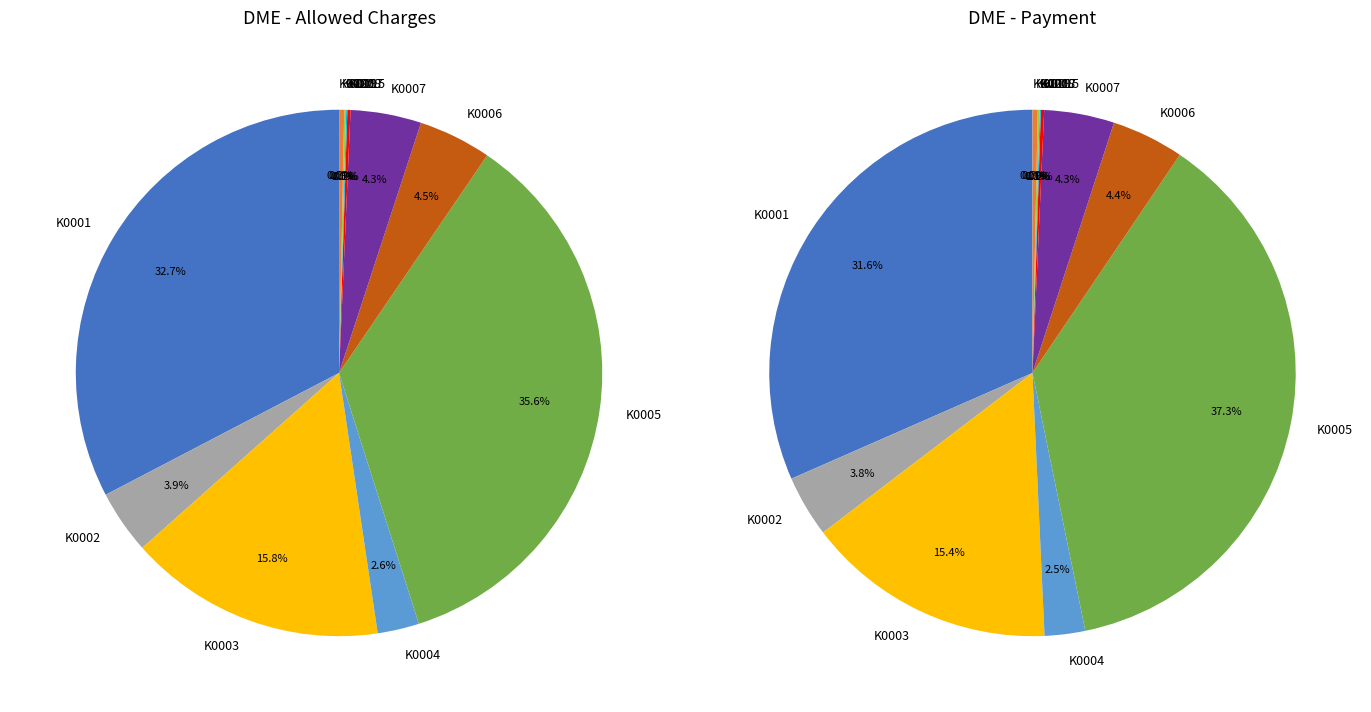

Does K0005 represent more than half of the total?

No